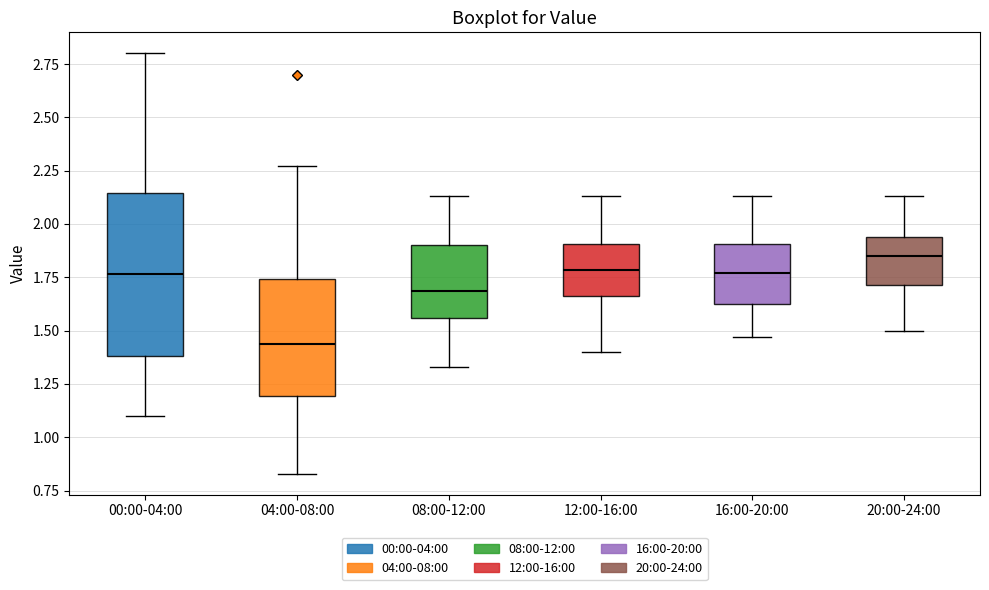

Comparing the boxes themselves (not the whiskers), which one is the tallest?

00:00-04:00